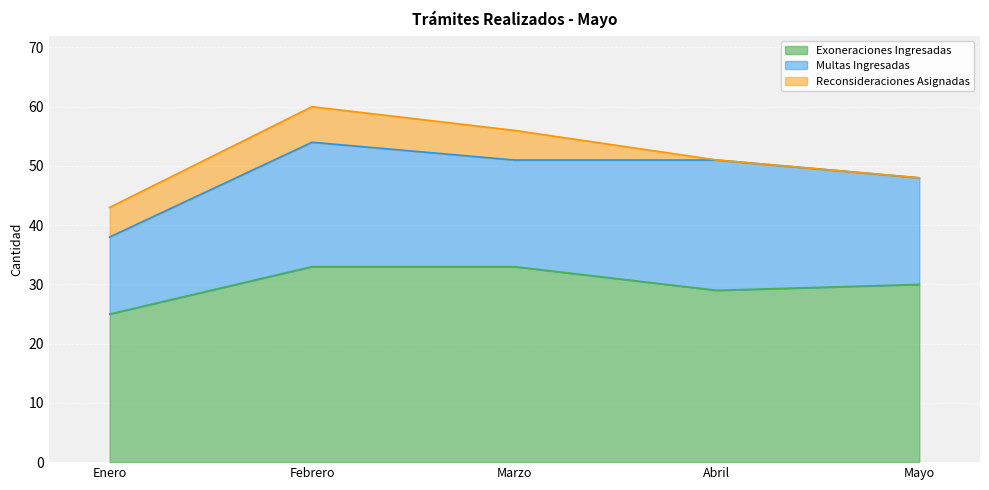

True or false: Exoneraciones Ingresadas has more than 0 interior local peaks.

False